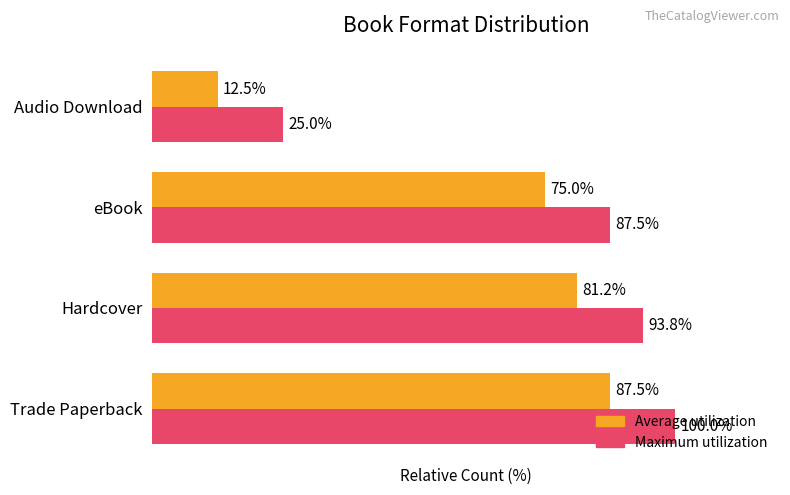

At how many categories does at least one series exceed 87?

3